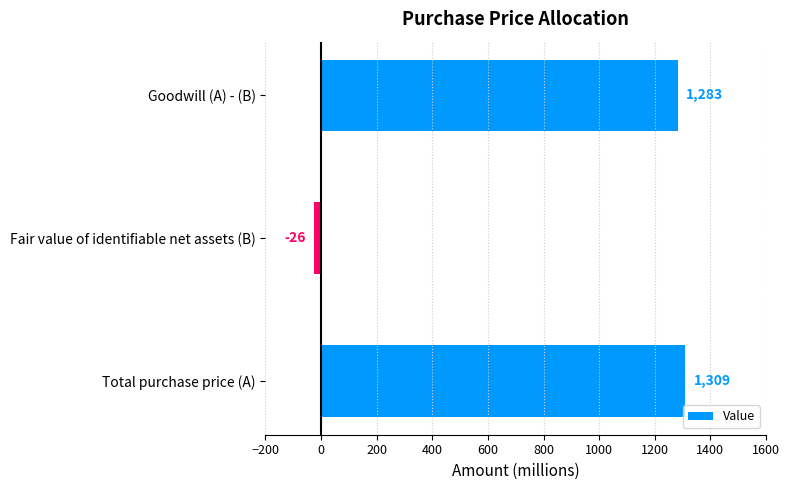

Is it true that the value at Goodwill (A) - (B) is 1837?

False